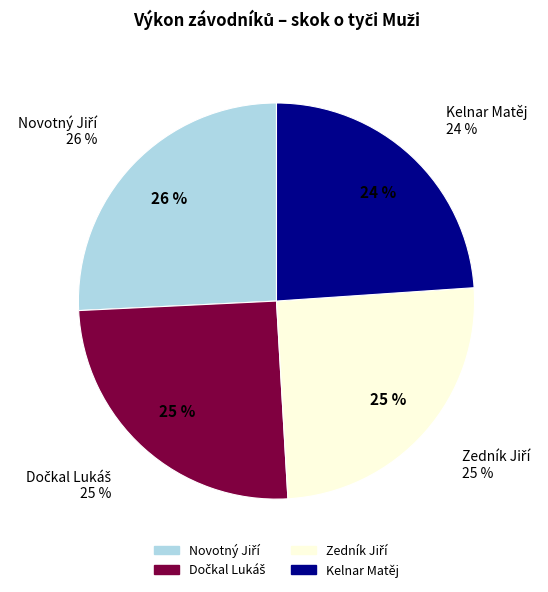

Count the number of slices in the pie.

4